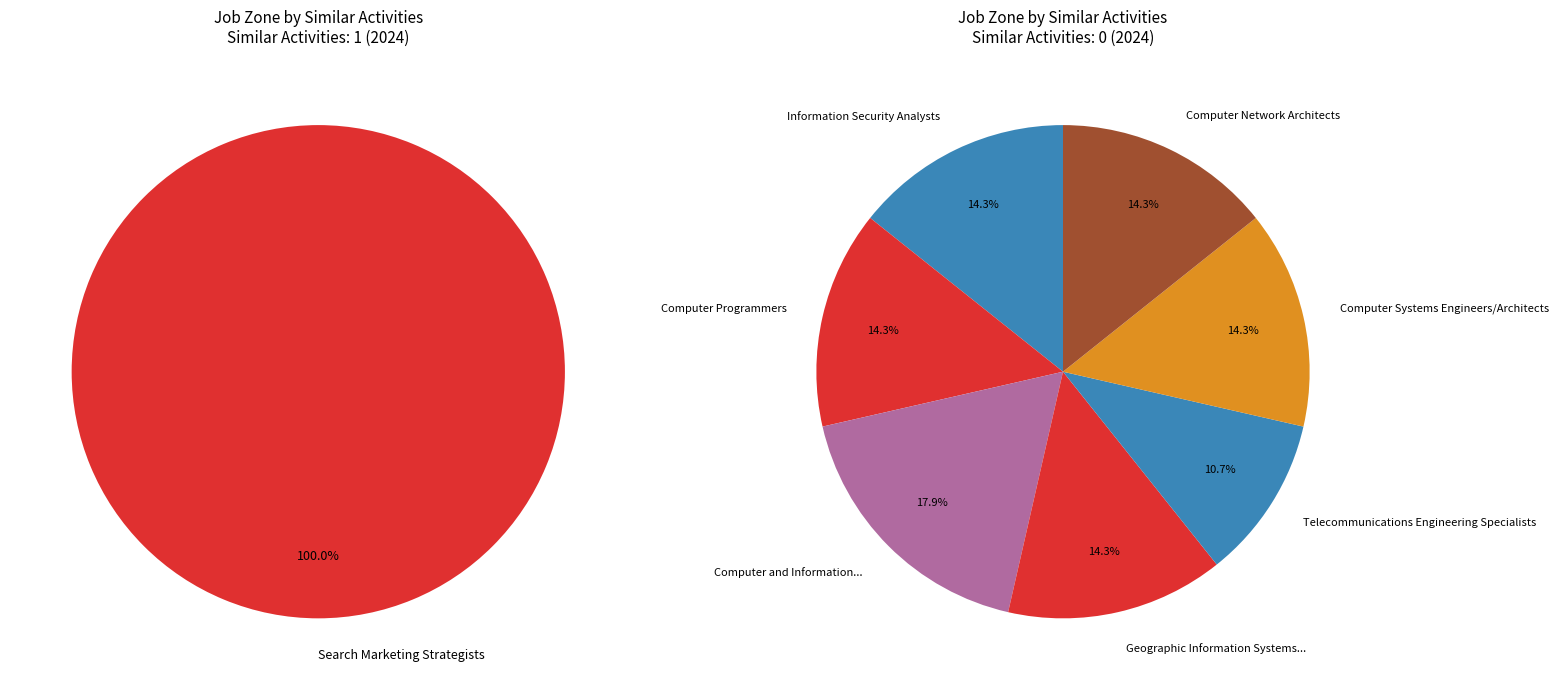

How many slices are in this pie chart?

8